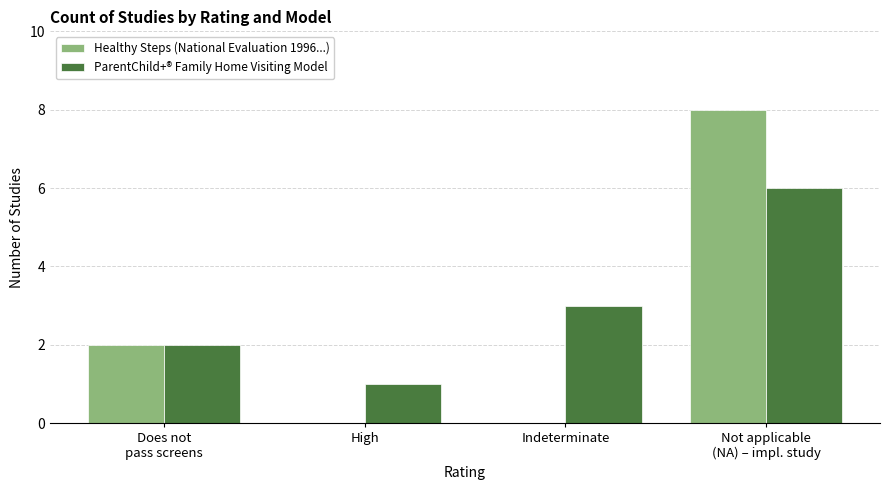

What is the total value across all series at High?

1